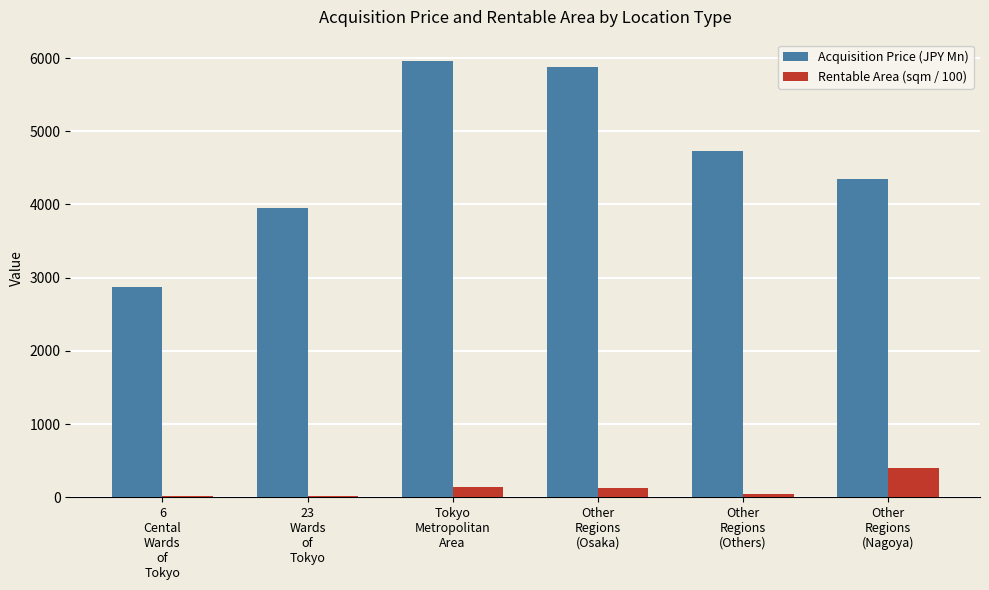

Which series has the largest total across all categories?

Acquisition Price (JPY Mn)